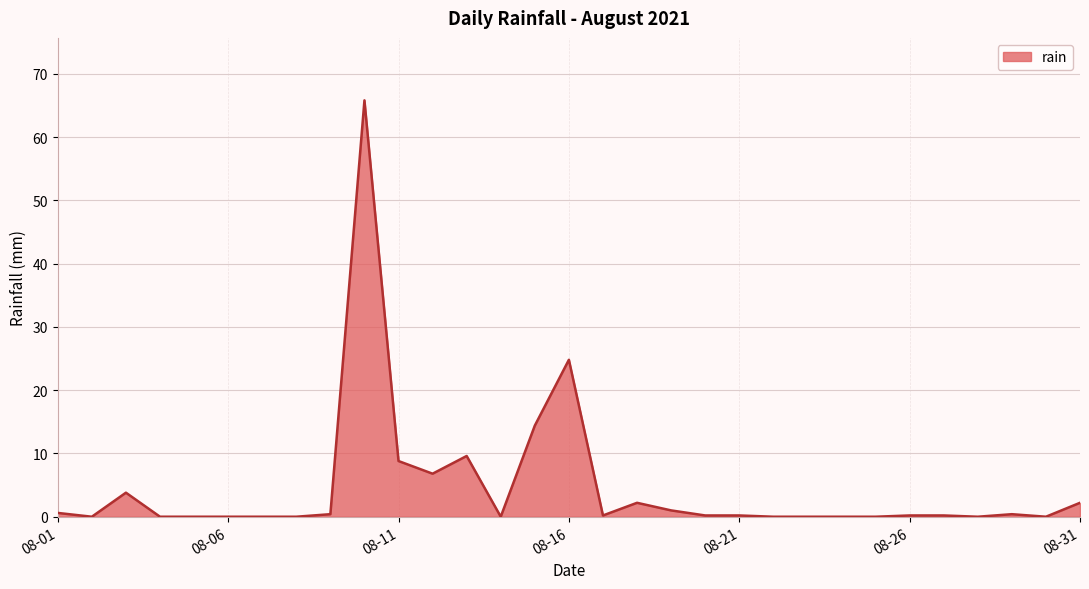

What is the greatest value displayed?

65.8